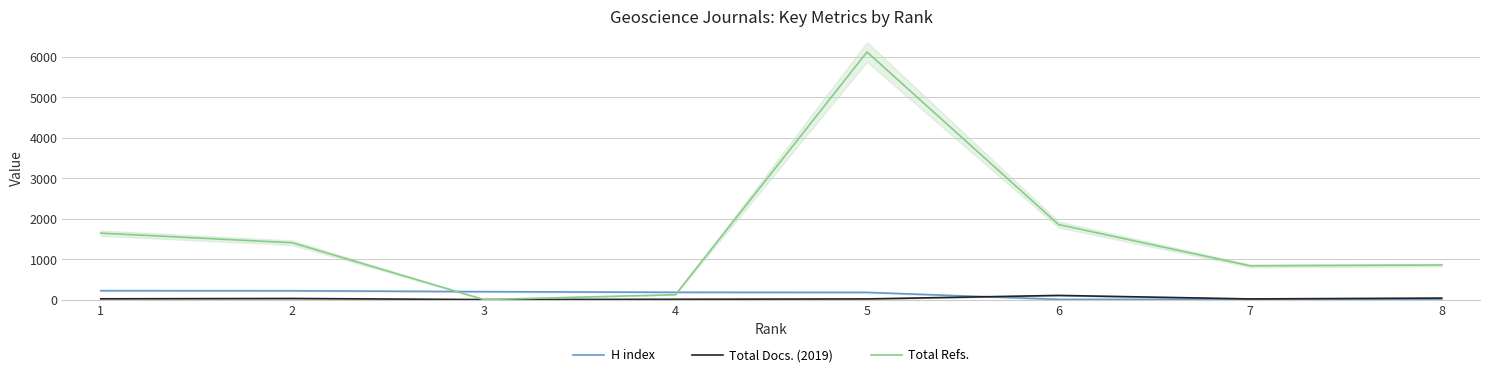

How many data points does each series have?

8